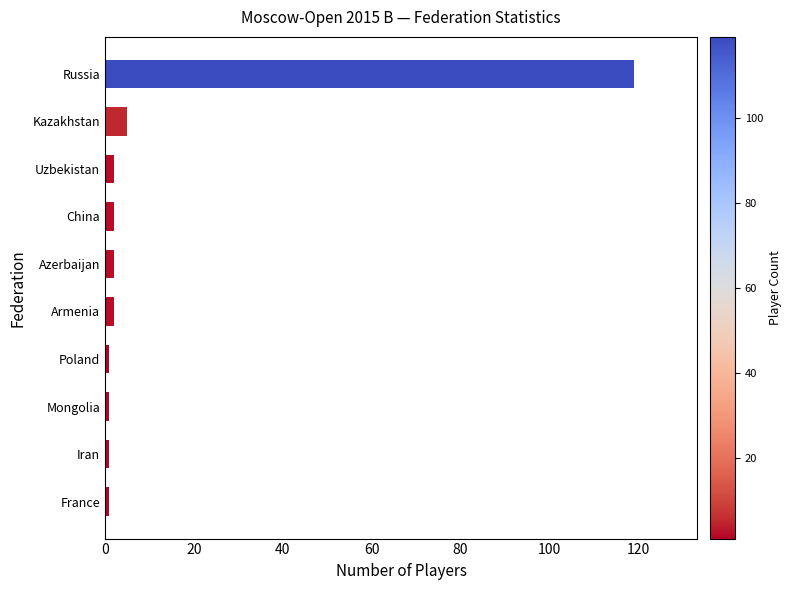

Reading bottom to top, transcribe all the data shown in this chart.

1	1	1	1	2	2	2	2	5	119